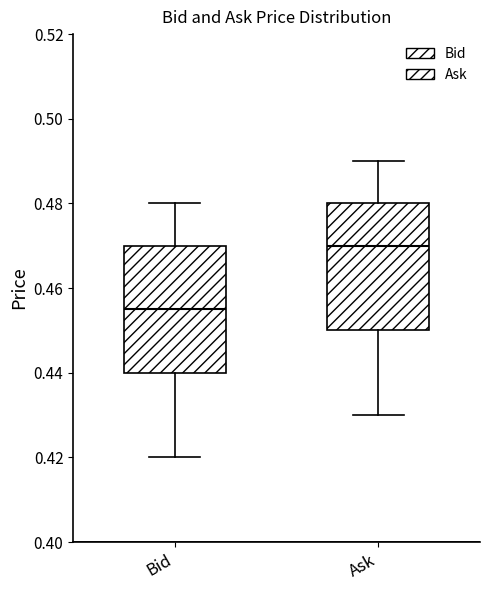

Reading left to right, read every box against the y-axis: the position of its median line, the range the box covers, and the ends of its whiskers. The values are not printed on the chart, so give them approximately, as read against the axis.

Bid: median 0.456, box 0.440 to 0.470, whiskers 0.420 to 0.480
Ask: median 0.470, box 0.450 to 0.480, whiskers 0.430 to 0.490